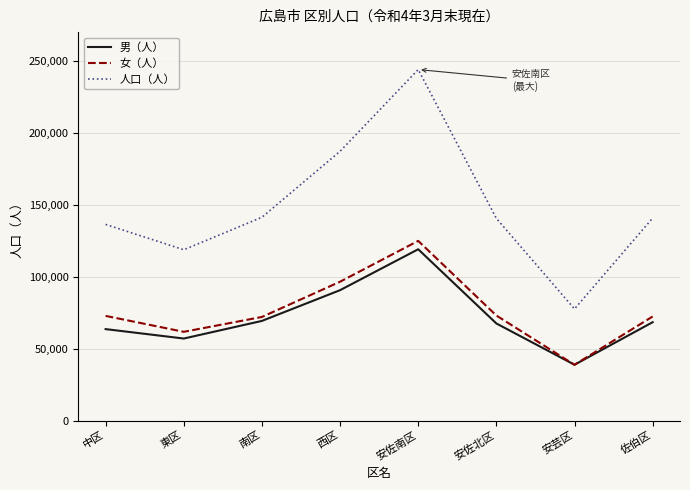

At which category is the sum across all series the highest?

安佐南区